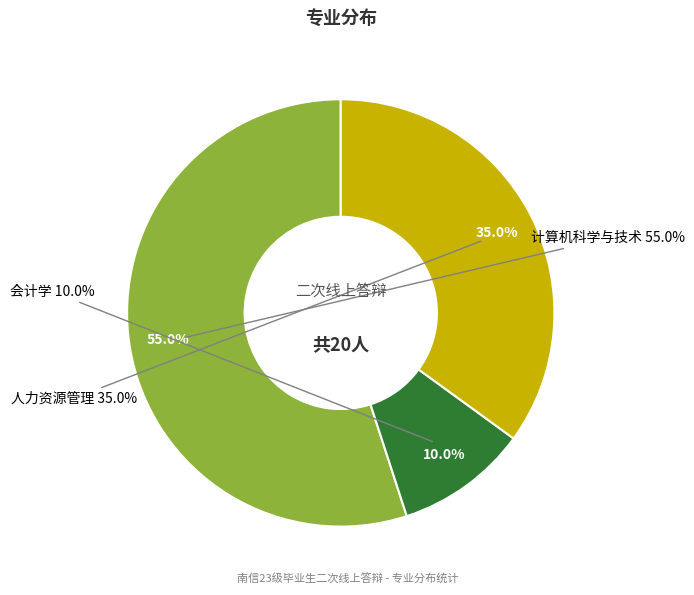

How many slices are in this pie chart?

3